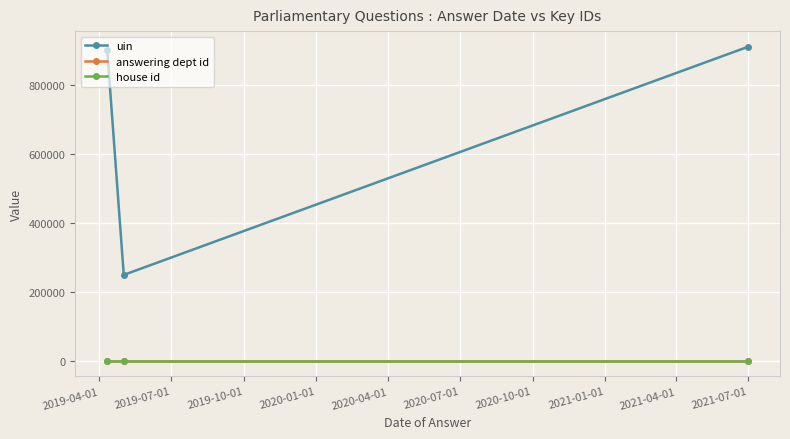

Which series has the largest range (max minus min)?

uin